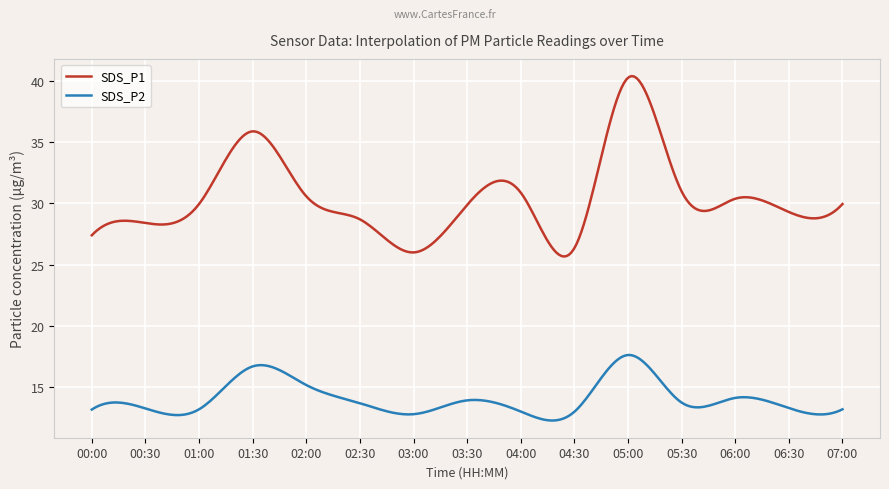

Rank the series by their average value, from lowest to highest.

SDS_P2, SDS_P1